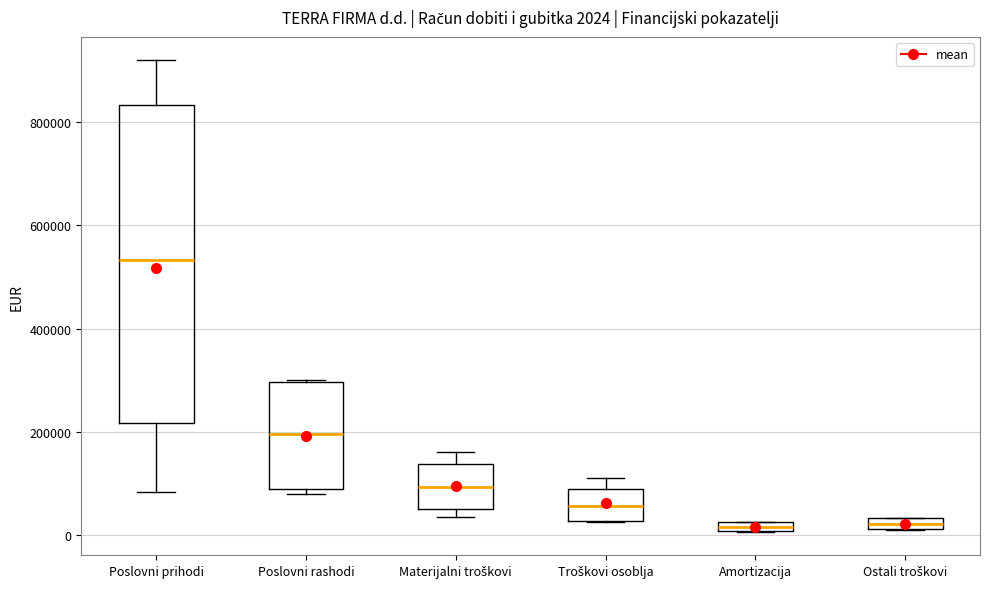

Which box is the tallest, from its lower edge to its upper edge?

Poslovni prihodi